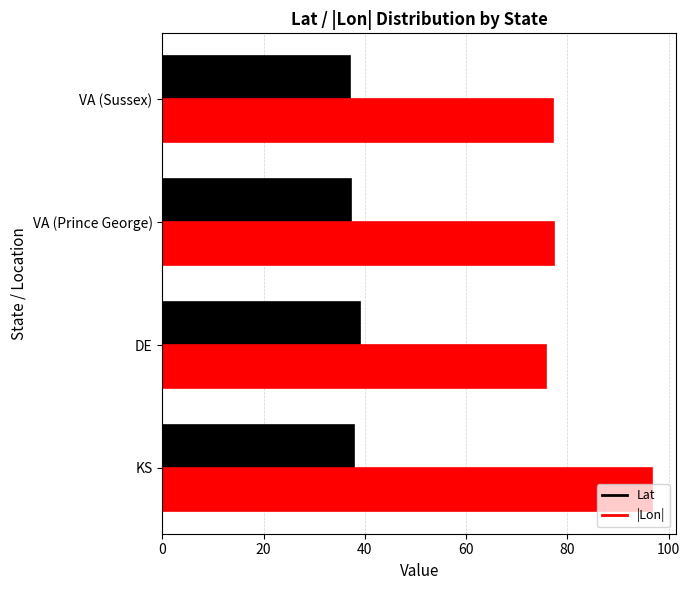

What is the lowest value of the |Lon| series?

75.7